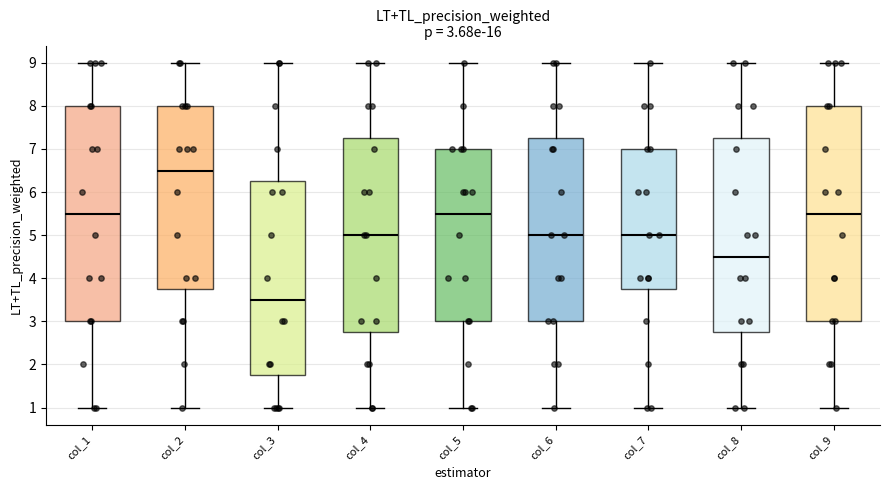

Which box has the highest median line?

col_2